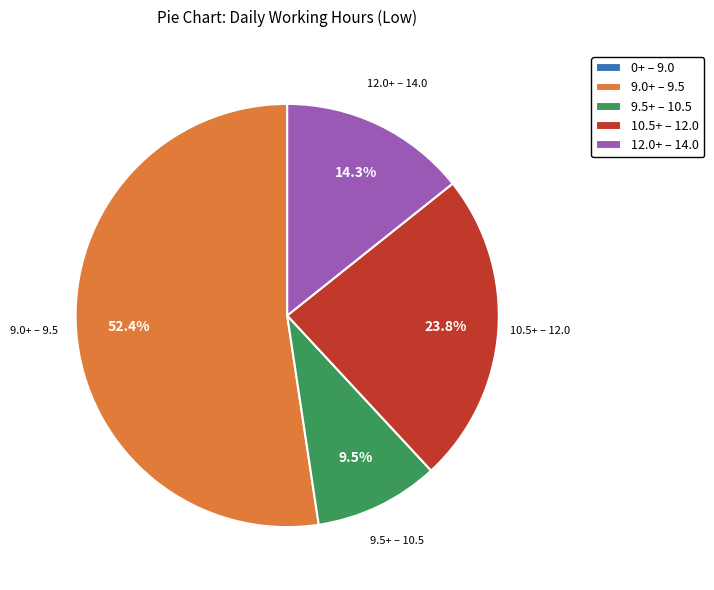

Does 9.0+ – 9.5 account for over 50% of the chart?

Yes